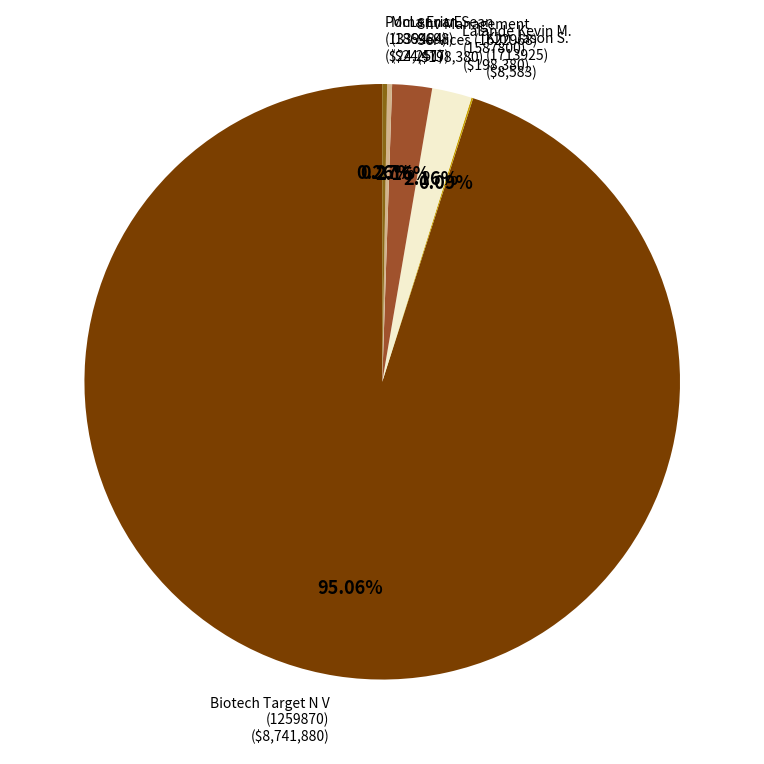

What is the ratio of the value at Shv Management Services (1622968) to the value at Lalande Kevin M. (1587800)?

1.0